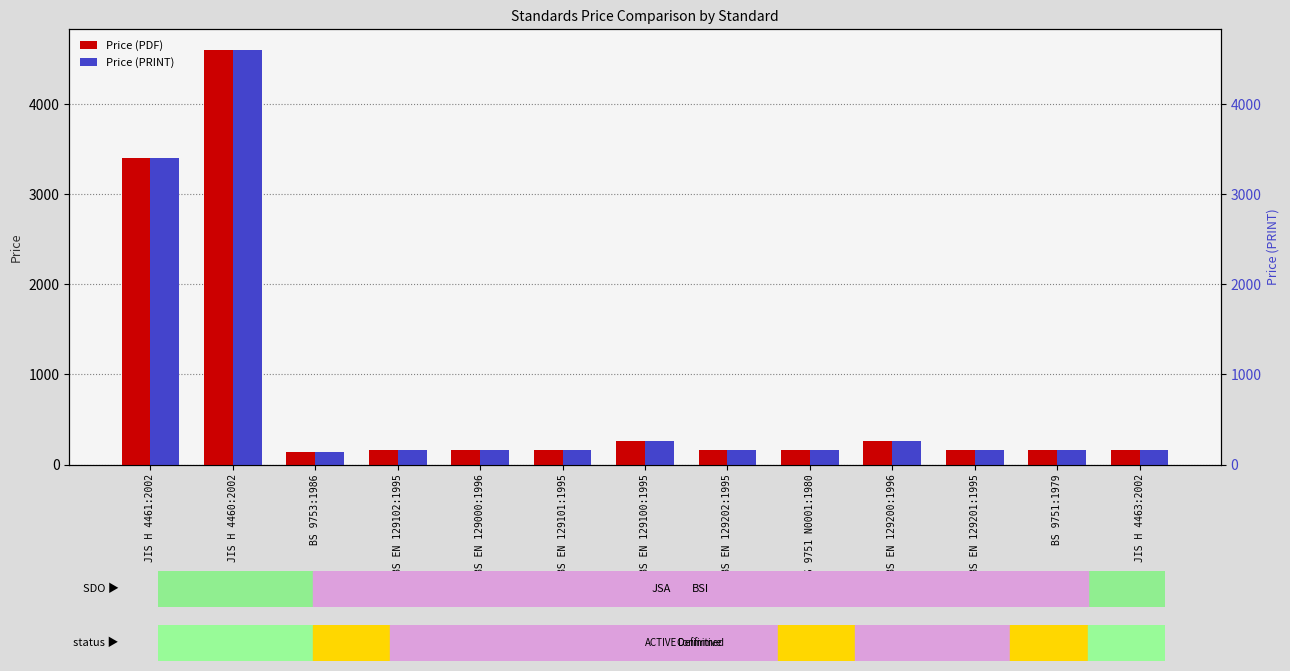

Reading left to right, what are all the values shown in this chart?

Price (PDF): 3400	4600	134	158	158	158	258	158	158	258	158	158	158
Price (PRINT): 3400	4600	134	158	158	158	258	158	158	258	158	158	158